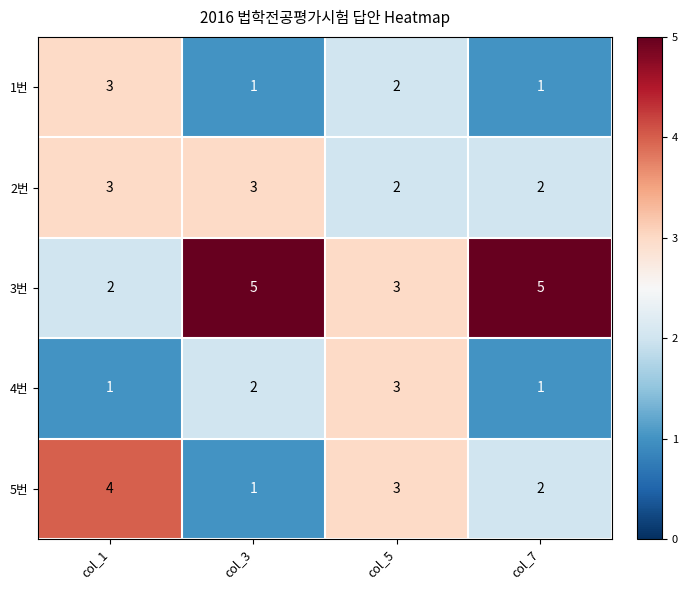

Which series changed the most between col_1 and col_5?

4번